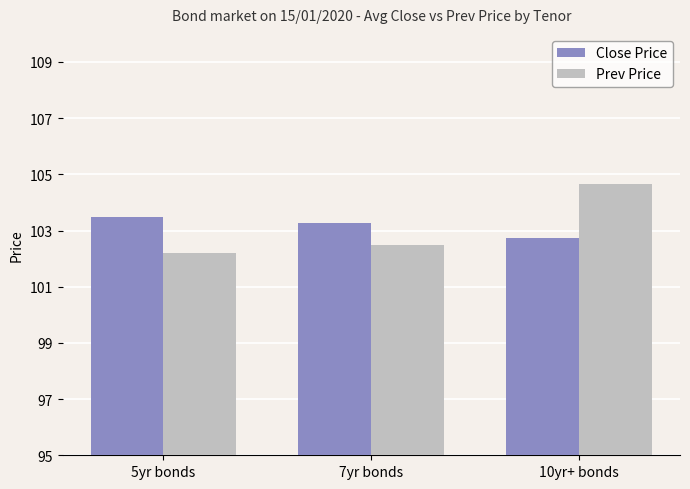

Which category has the highest value across all series?

10yr+ bonds